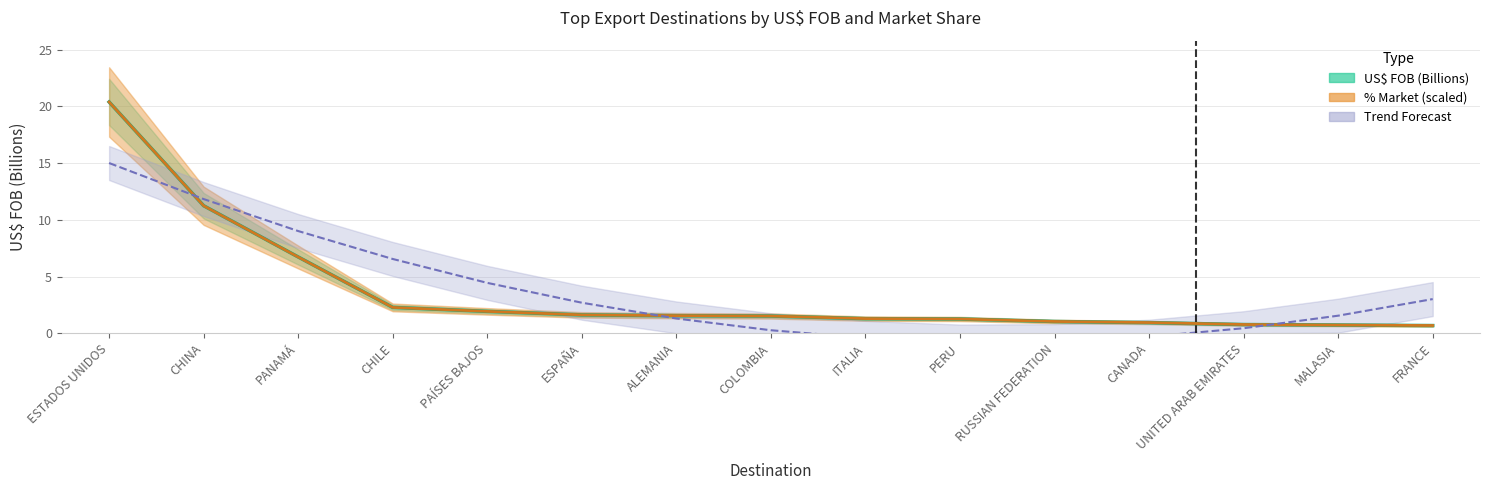

The % Market series shows 1.3 at PERU. True or false?

True